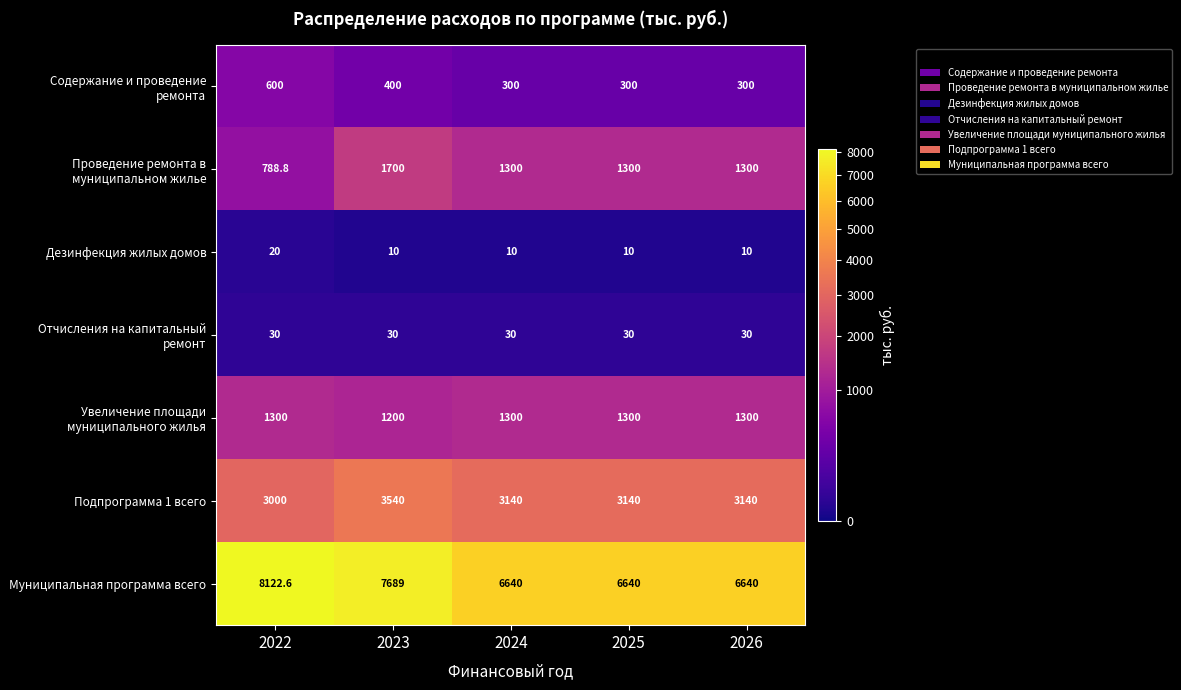

List the series in order of their peak value, highest first.

Муниципальная программа всего, Подпрограмма 1 всего, Проведение ремонта в муниципальном жилье, Увеличение площади муниципального жилья, Содержание и проведение ремонта, Отчисления на капитальный ремонт, Дезинфекция жилых домов